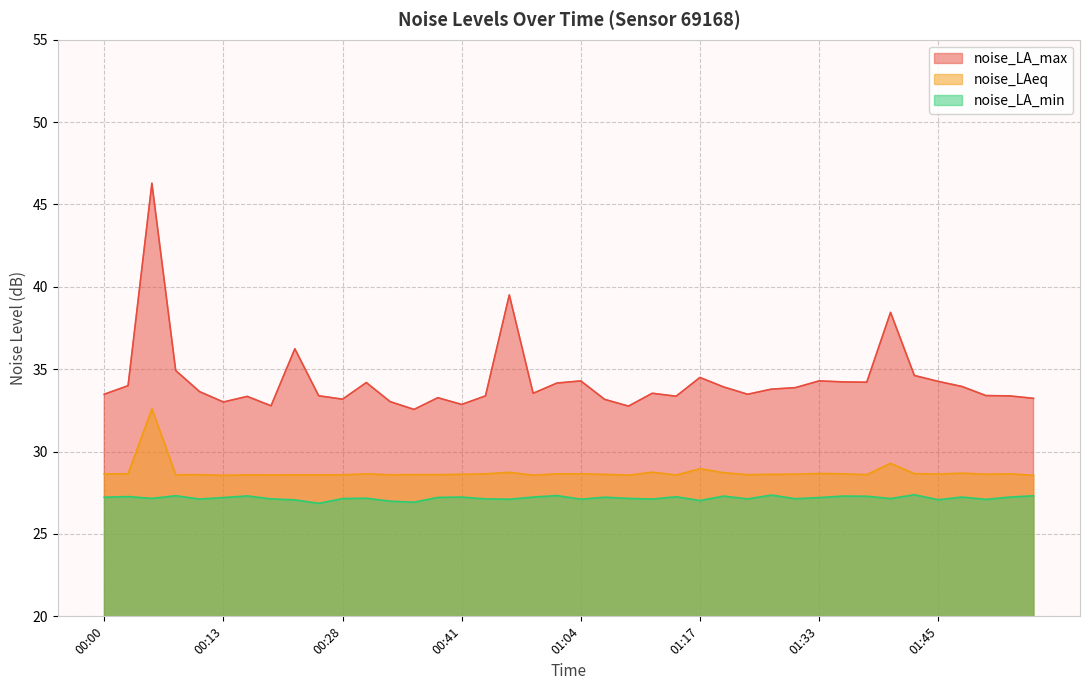

What is the highest value of the noise_LA_max series?

46.3